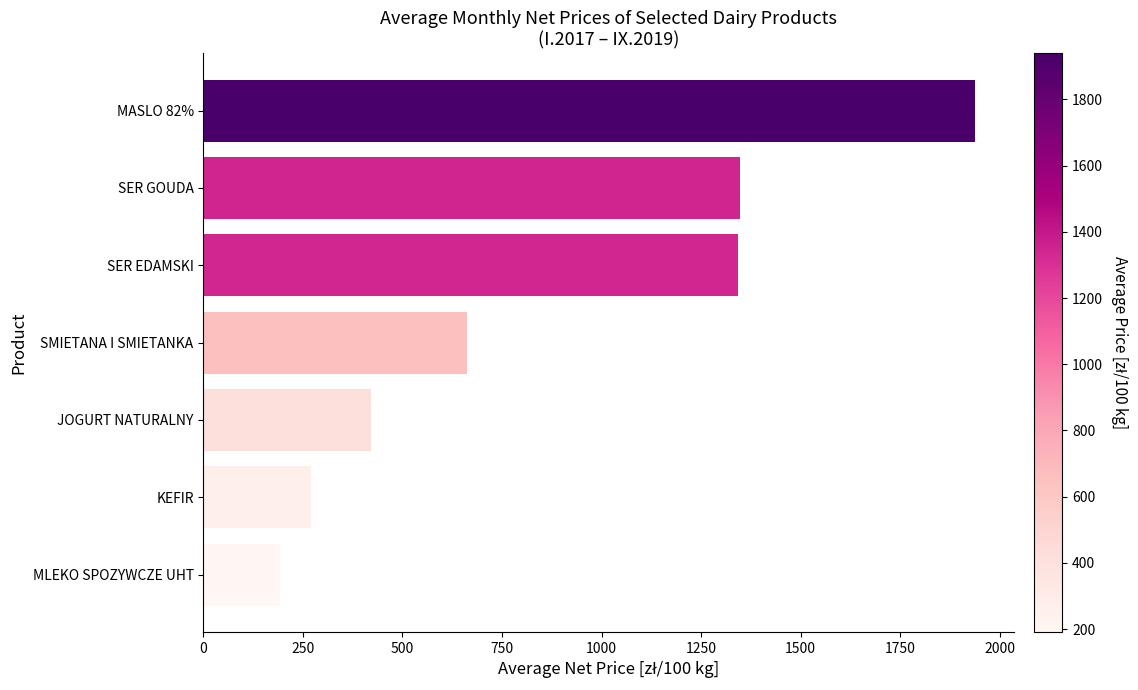

How many values are below 662?

3